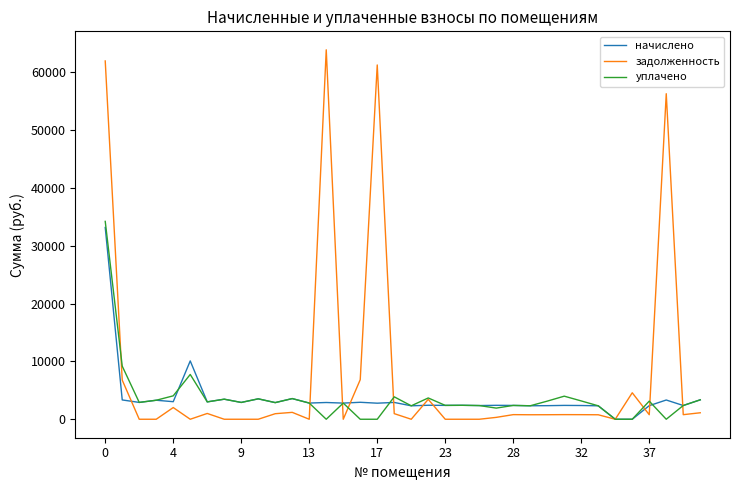

What is the highest value of the начислено series?

33138.8